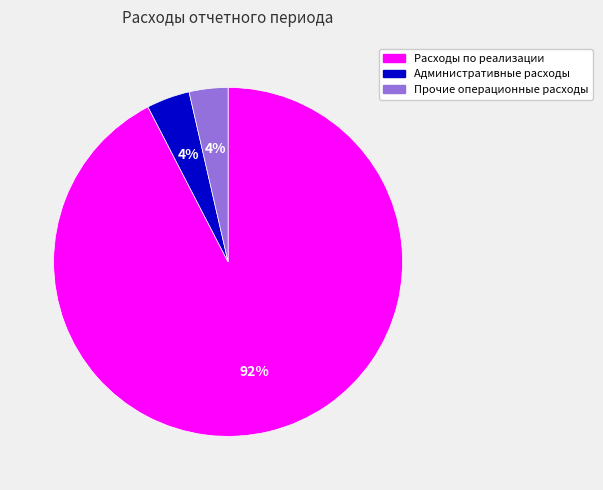

Do Расходы по реализации and Прочие операционные расходы together represent more than half of the pie?

Yes